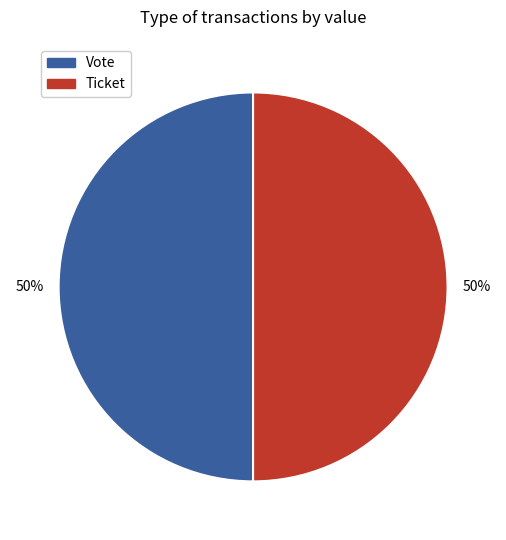

What is the ratio of the value at Ticket to the value at Vote?

1.0